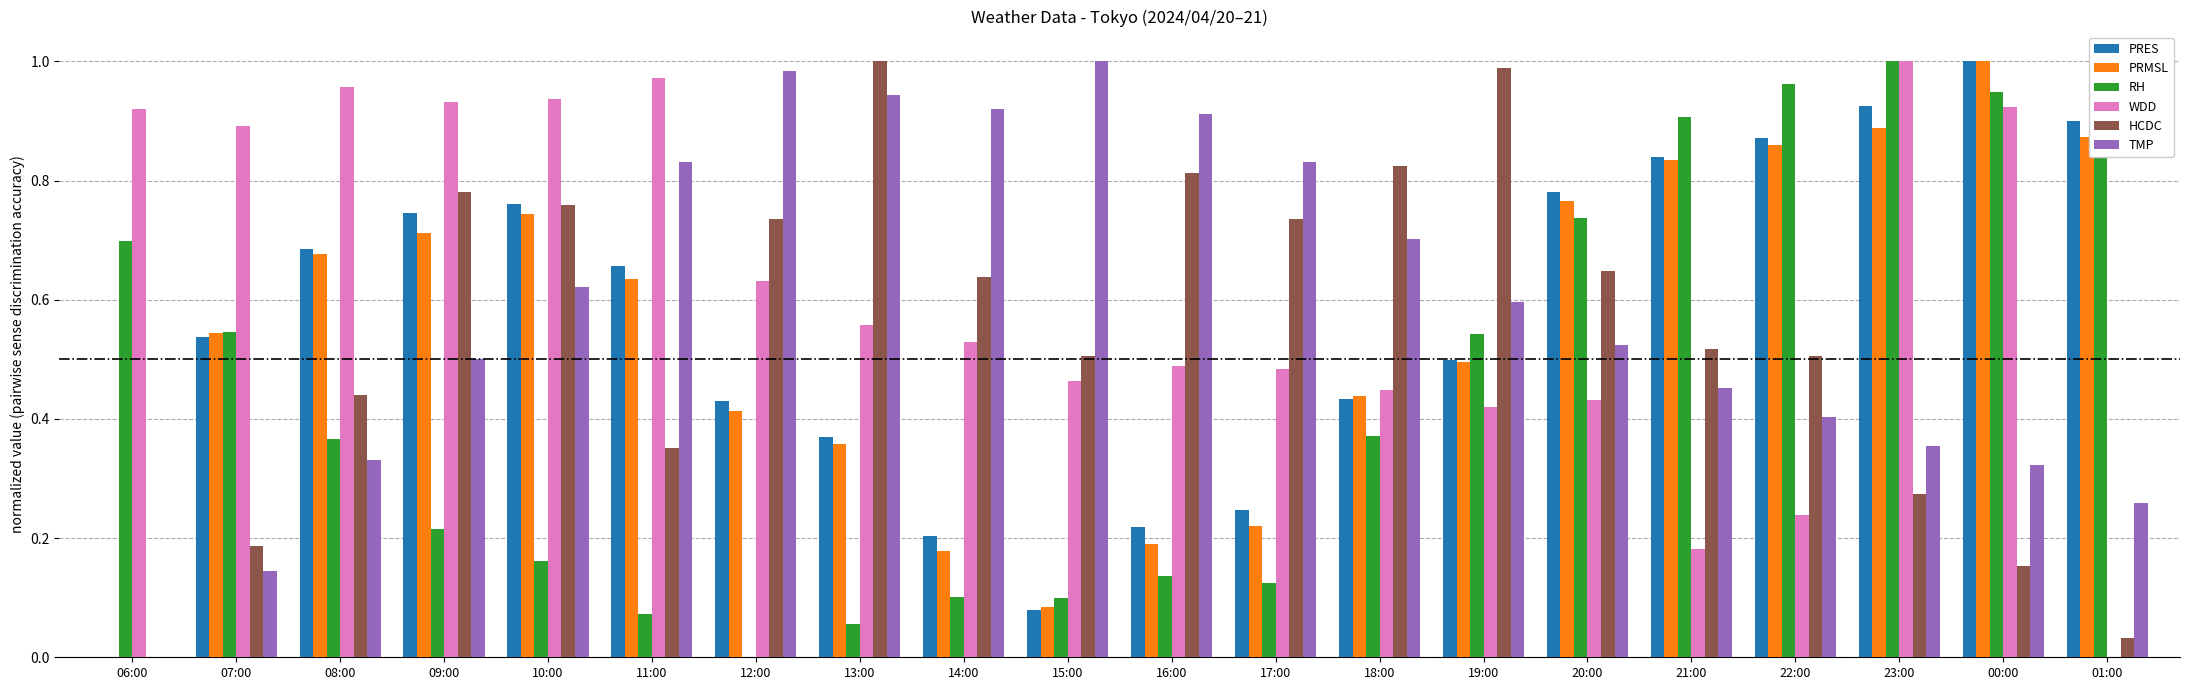

Which series changed the most between 13:00 and 19:00?

RH